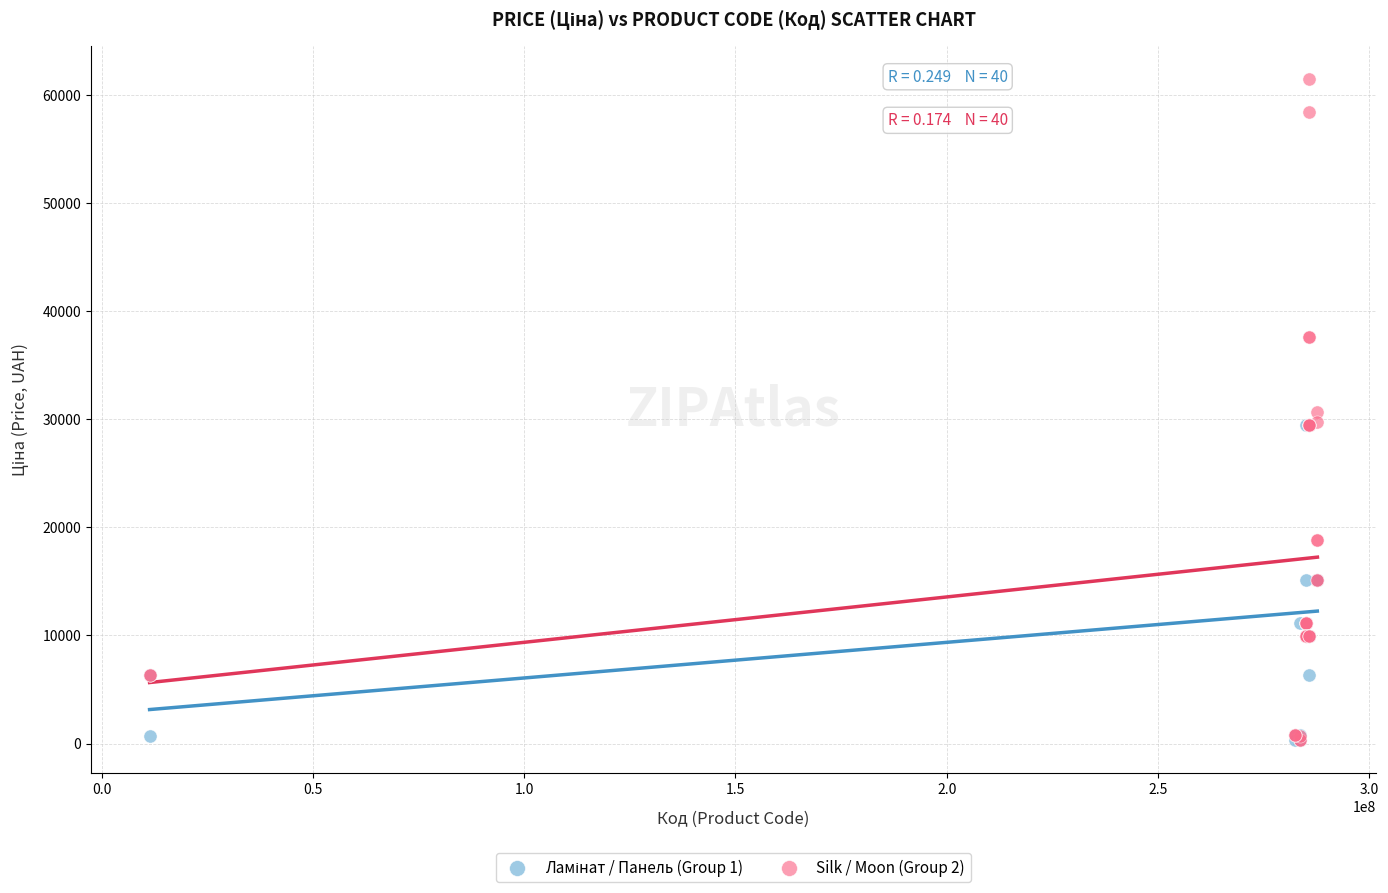

Which series reaches the maximum Y coordinate?

Silk / Moon (Group 2)